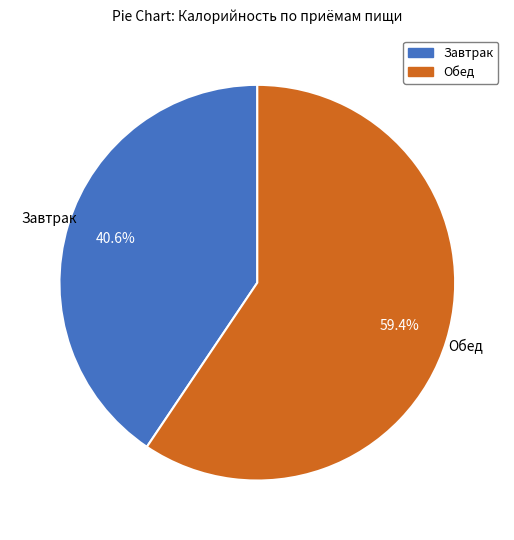

Rank the categories by value from highest to lowest.

Обед, Завтрак